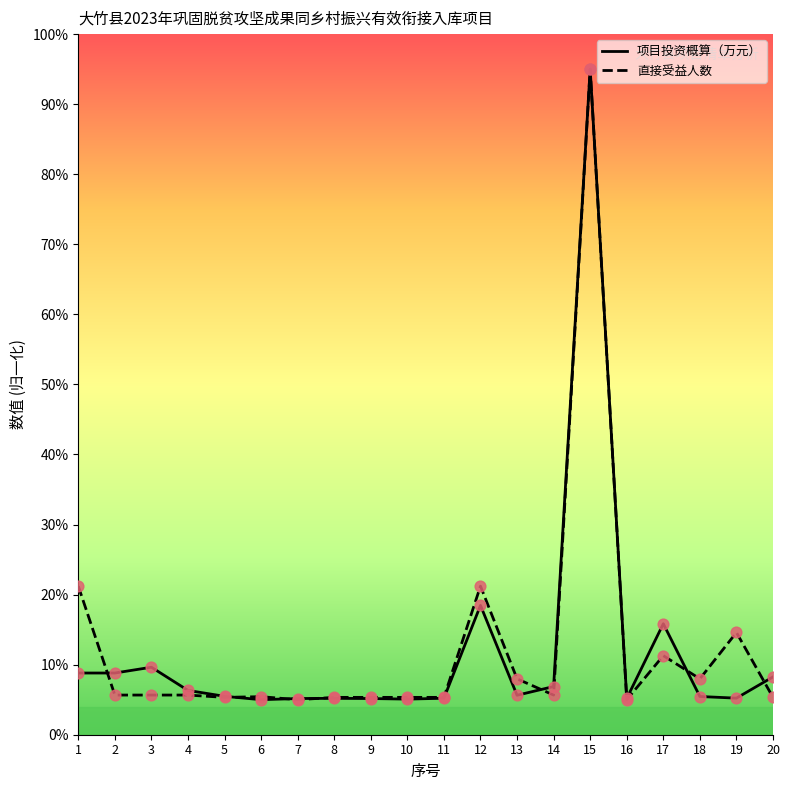

What is the difference between the highest and lowest values at 18?

2.5